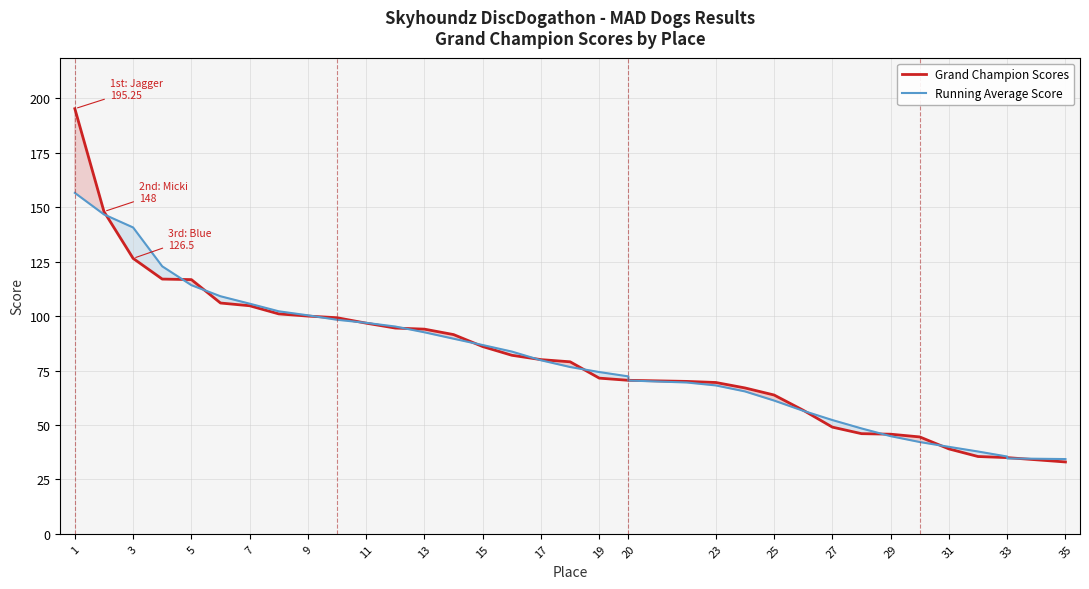

At how many categories does at least one series exceed 64?

24